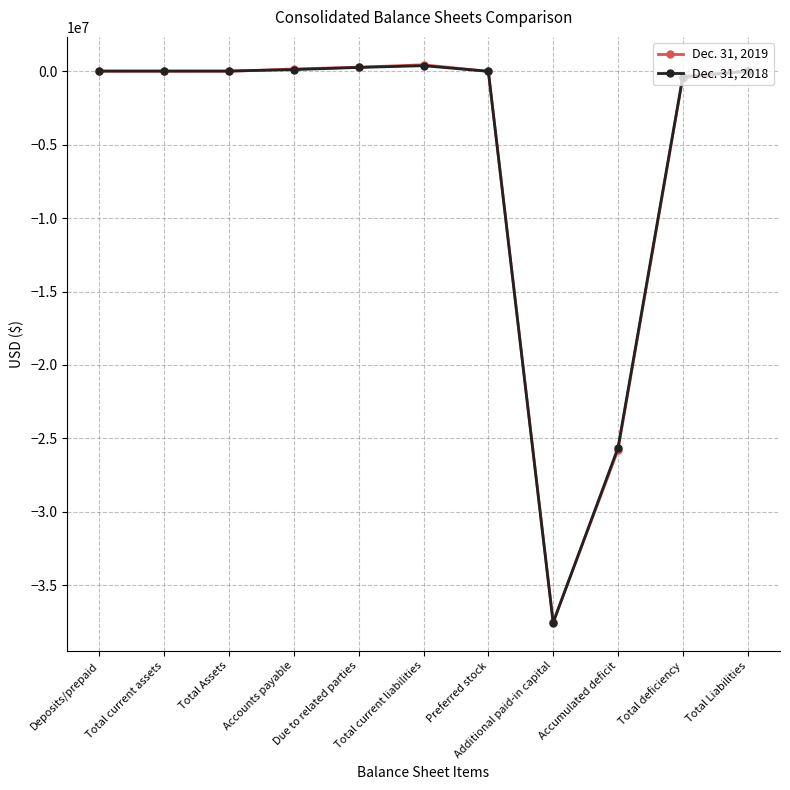

What is the lowest value of the Dec. 31, 2019 series?

-37500759